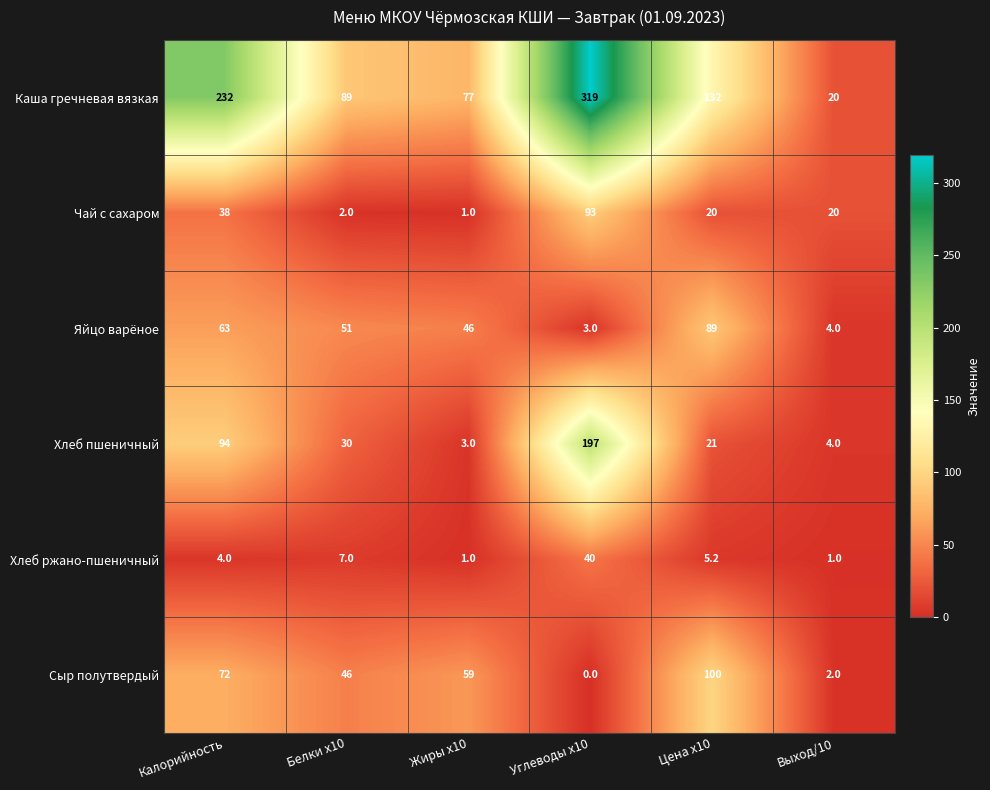

The Сыр полутвердый series shows 46.0 at Белки x10. True or false?

True